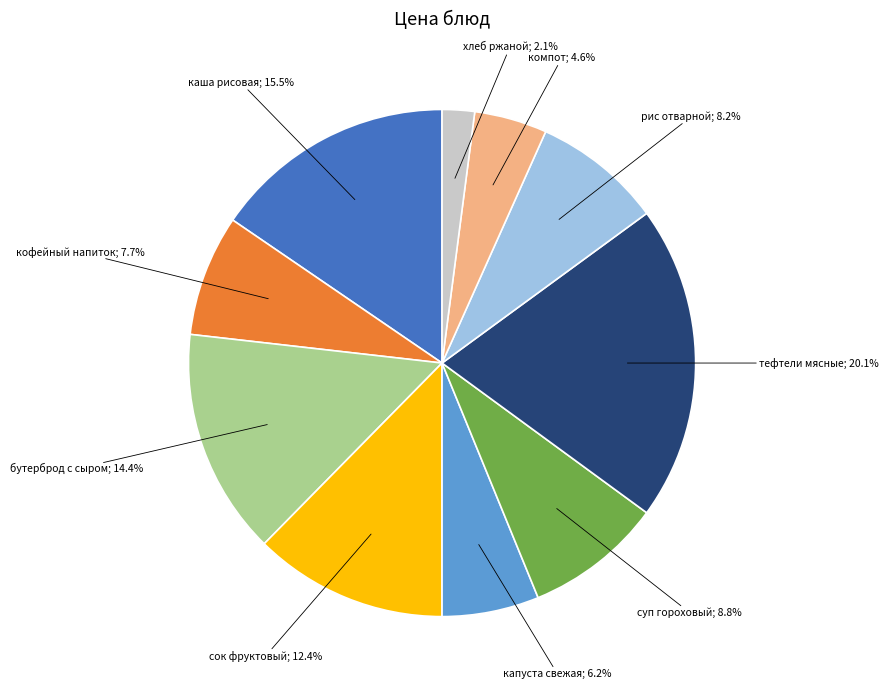

Does any single category account for the majority?

No